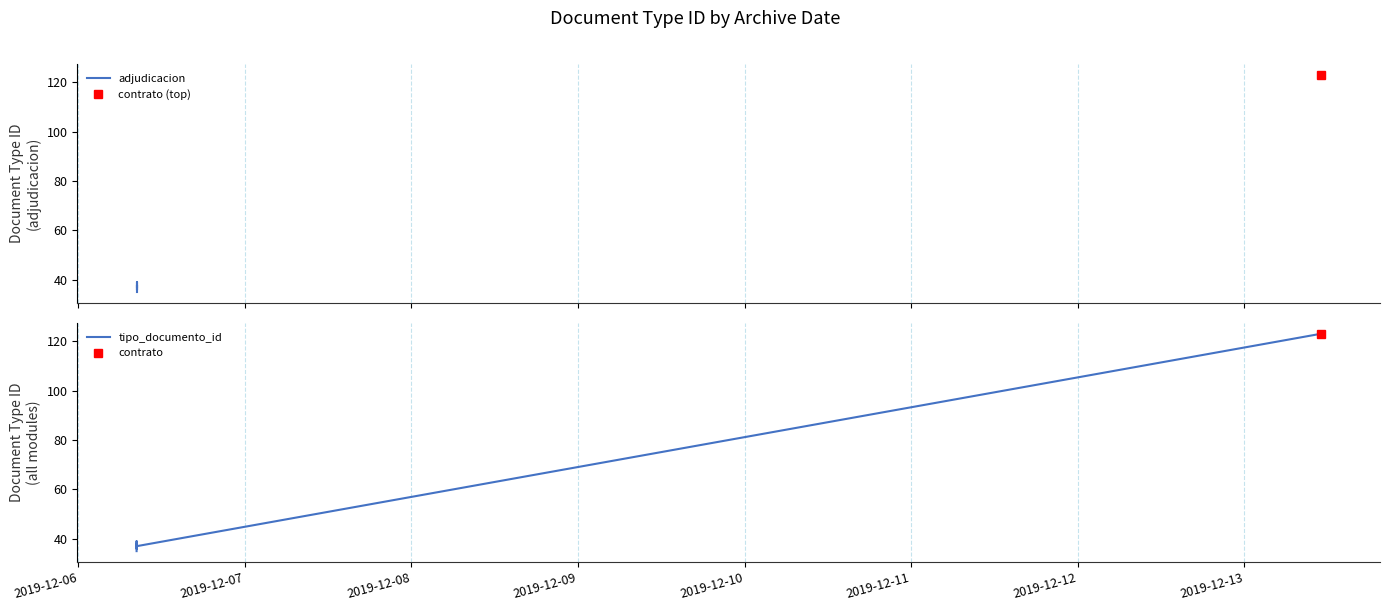

What is the difference between the second highest and minimum values?

4